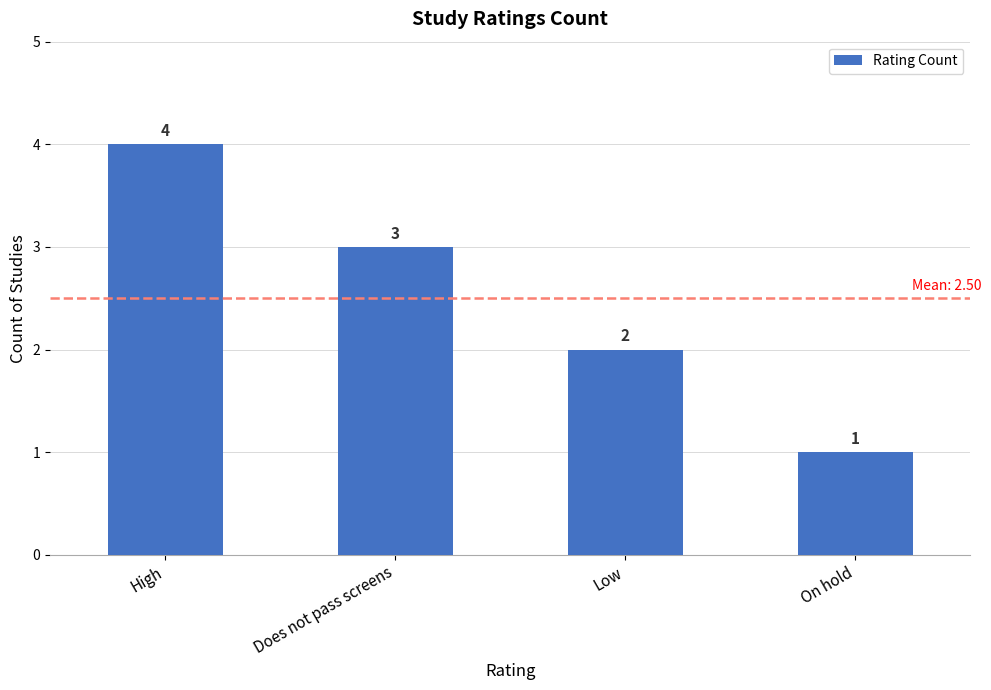

What is the value of the 2nd bar from the left?

3